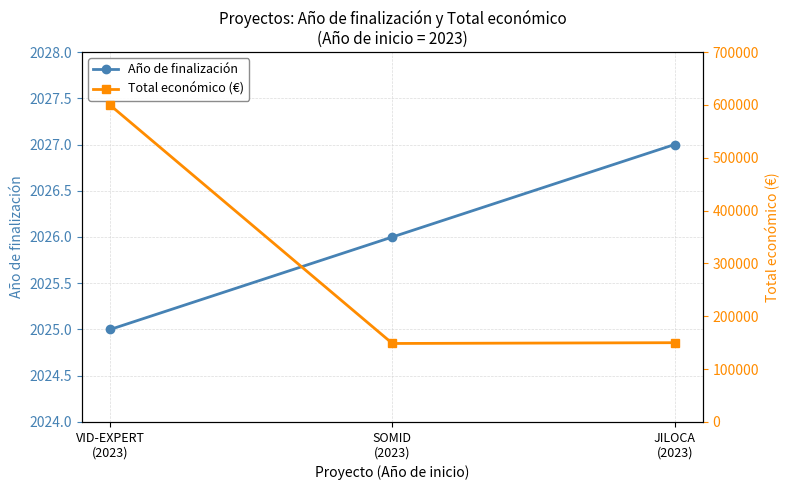

At which category is the sum across all series the highest?

VID-EXPERT
(2023)